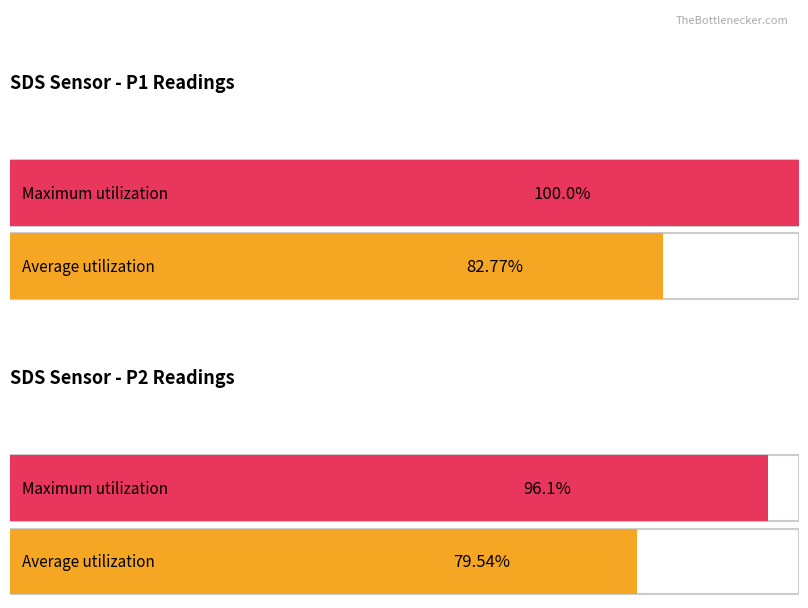

Does the chart contain stacked bars?

No